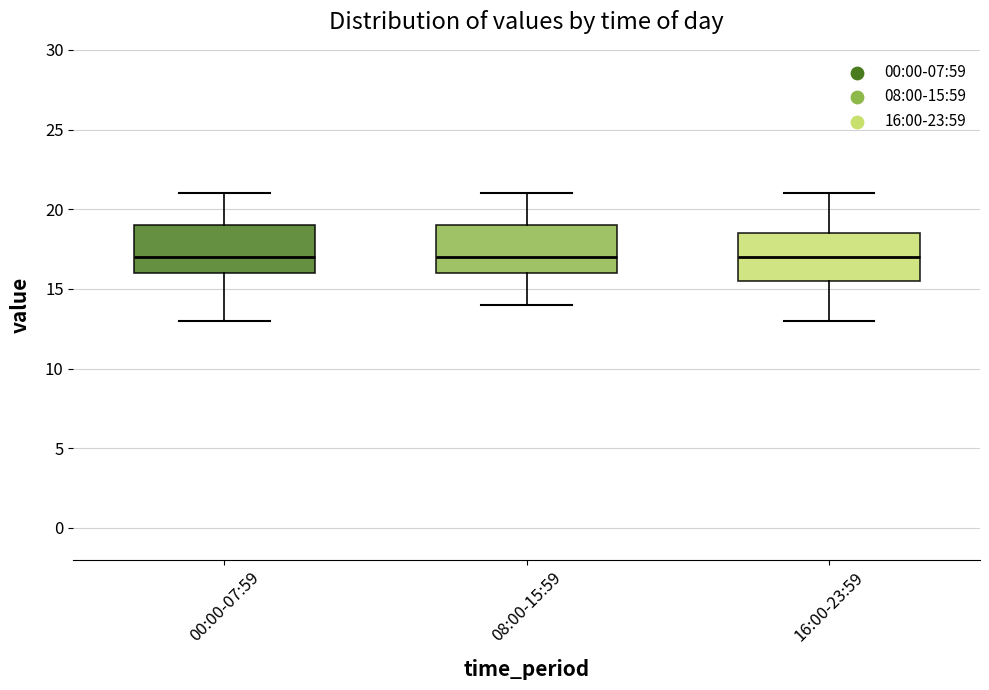

Where does the lower whisker of the box for 16:00-23:59 end on the y-axis? The values are not printed on the chart, so give them approximately, as read against the axis.

13.0